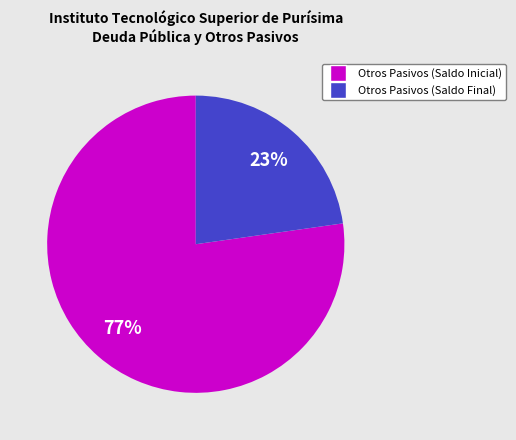

Which slice is the smallest?

Otros Pasivos (Saldo Final)